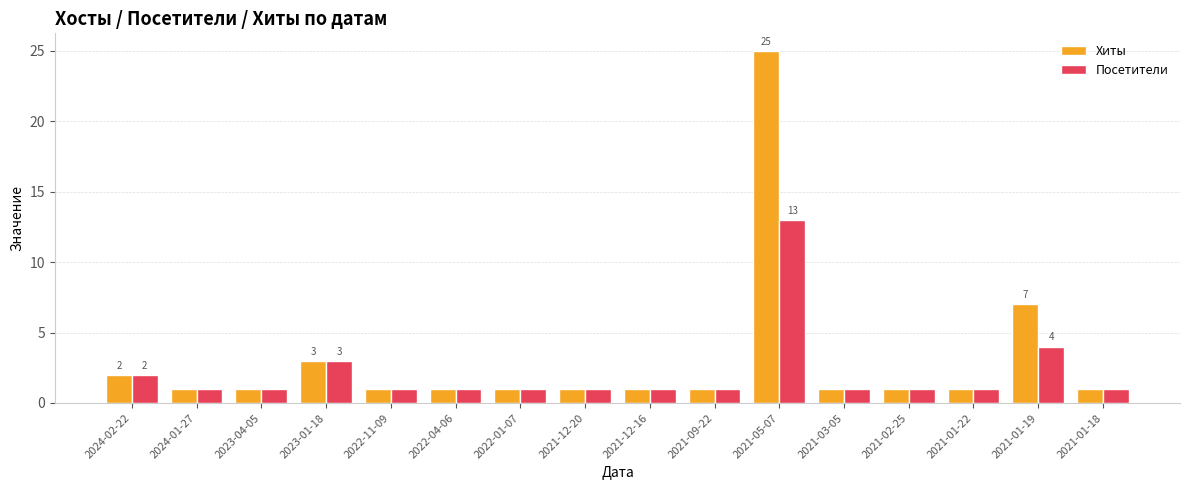

What is the difference between the maximum and minimum values in the Хиты series?

24